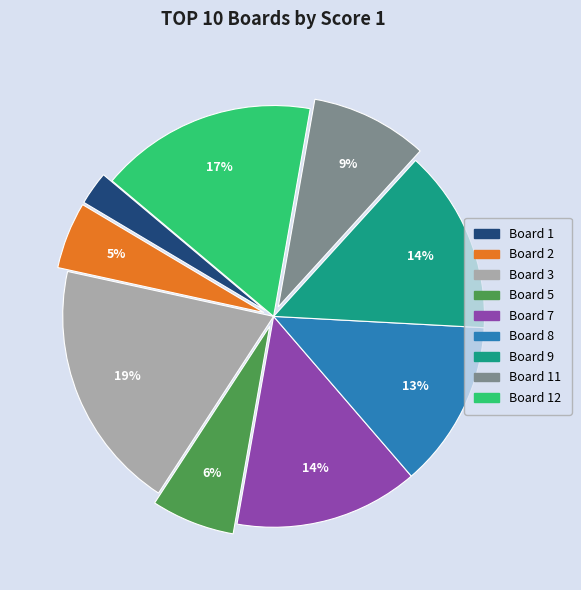

Is there any slice that represents more than half of the pie?

No